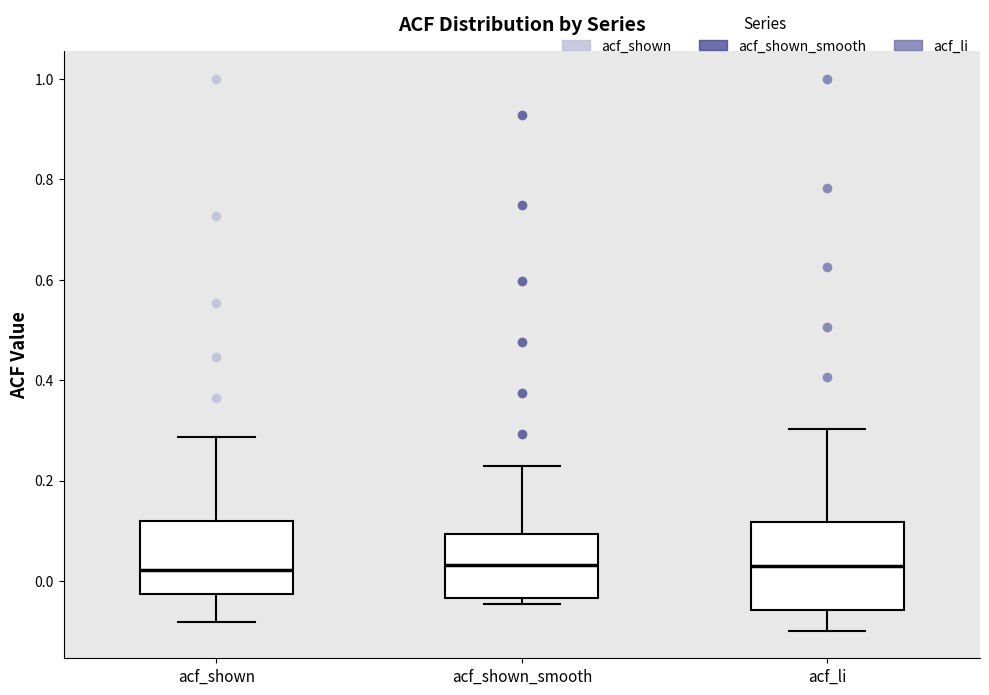

Comparing the boxes themselves (not the whiskers), which one is the tallest?

acf_li